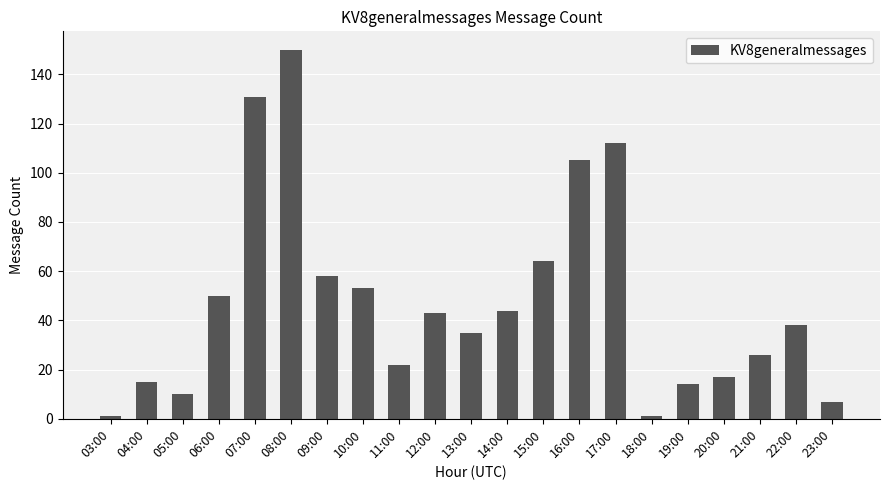

What is the greatest value displayed?

150